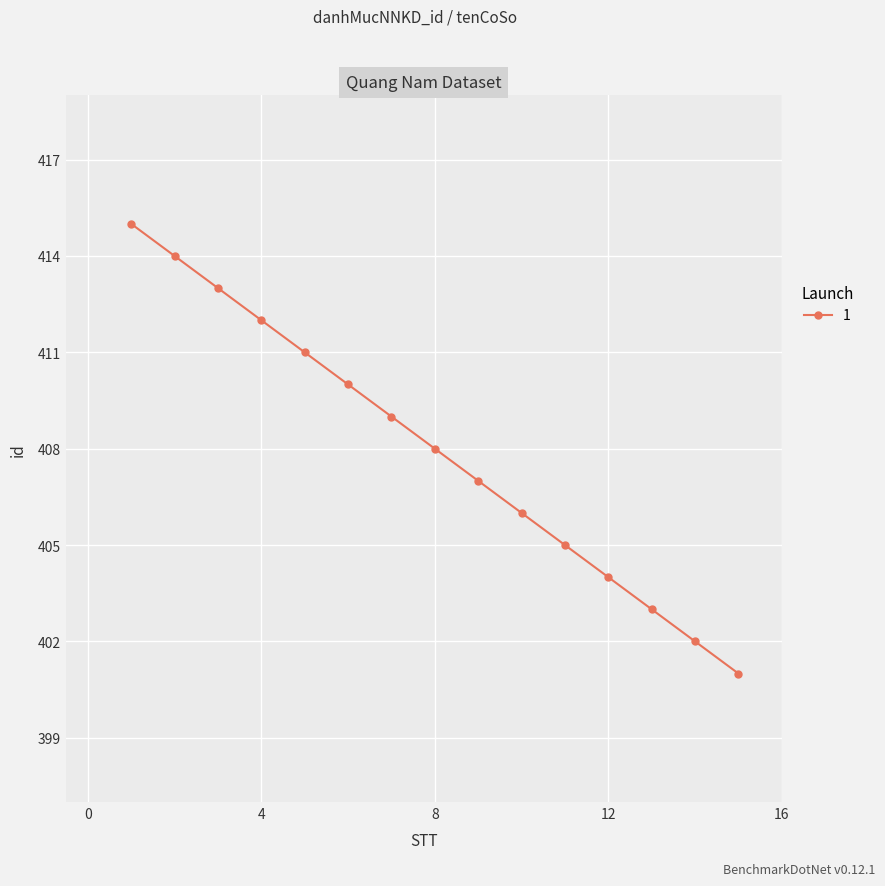

What is the greatest value displayed?

415